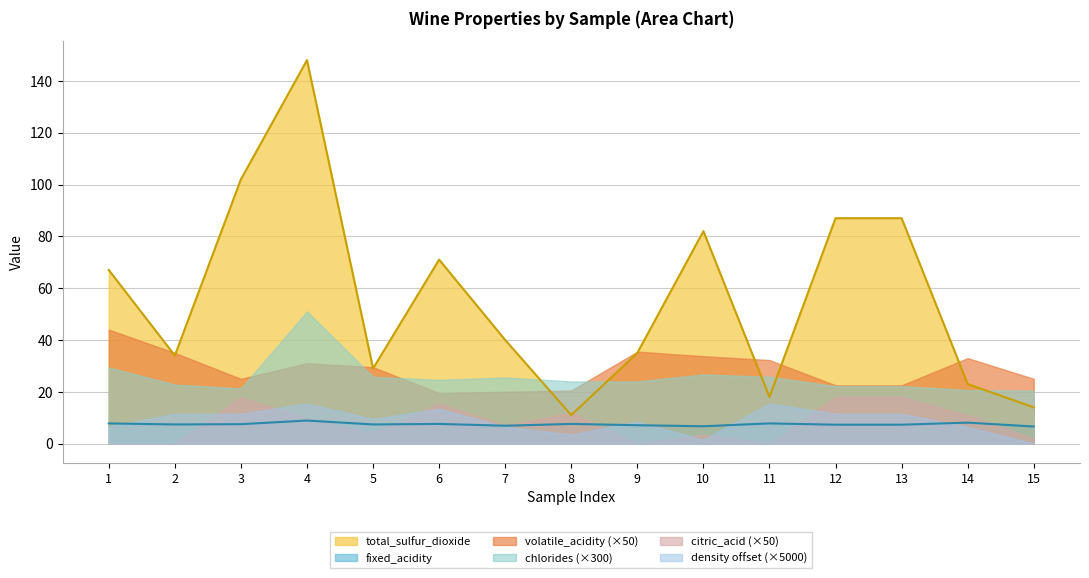

Is it true that density equals 1.0 at 10?

True